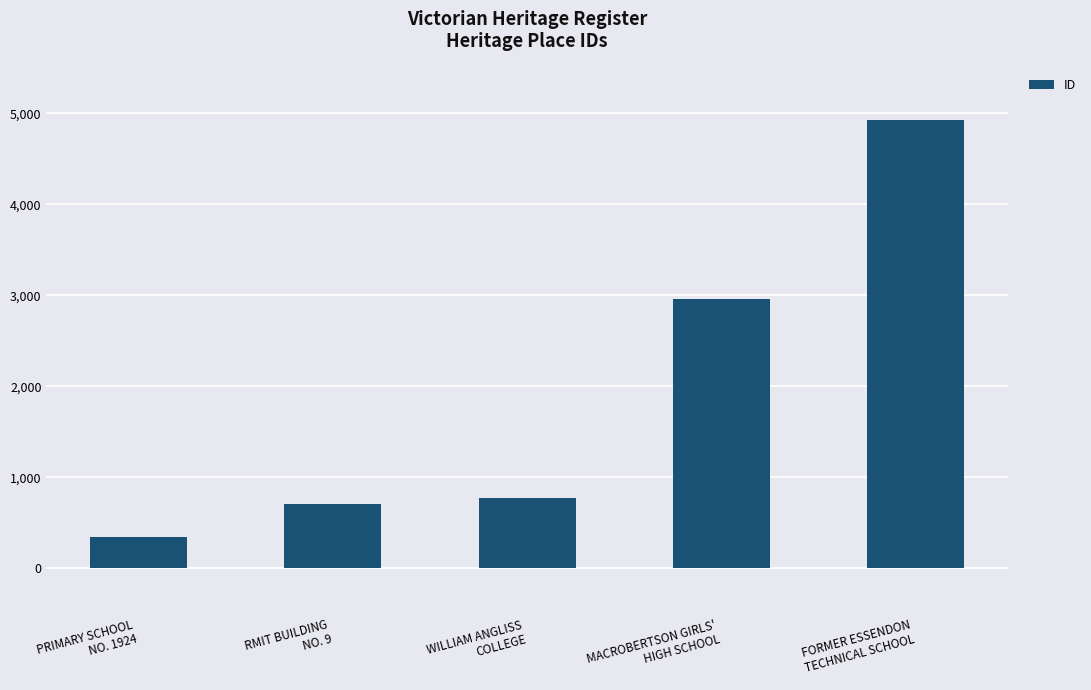

Approximately how many times larger is the value at RMIT BUILDING
NO. 9 compared to MACROBERTSON GIRLS'
HIGH SCHOOL?

0.2